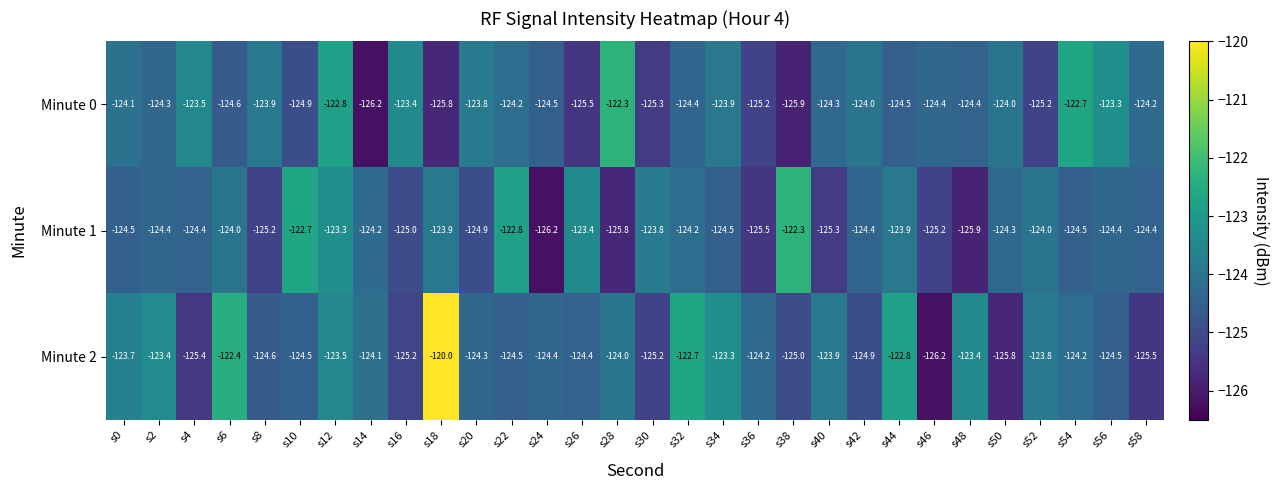

At s50, list the series in order from smallest to largest.

Minute 2, Minute 1, Minute 0